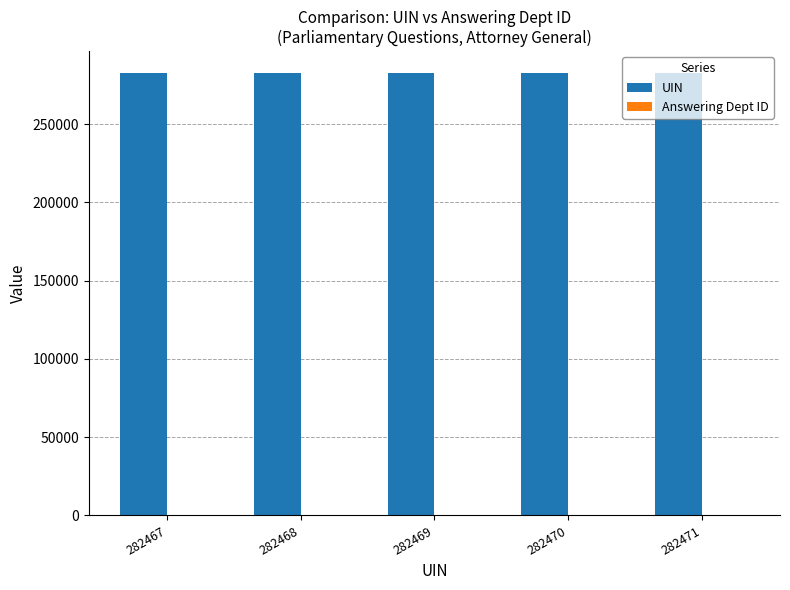

True or false: UIN has a value of 282470 at 282470.

True